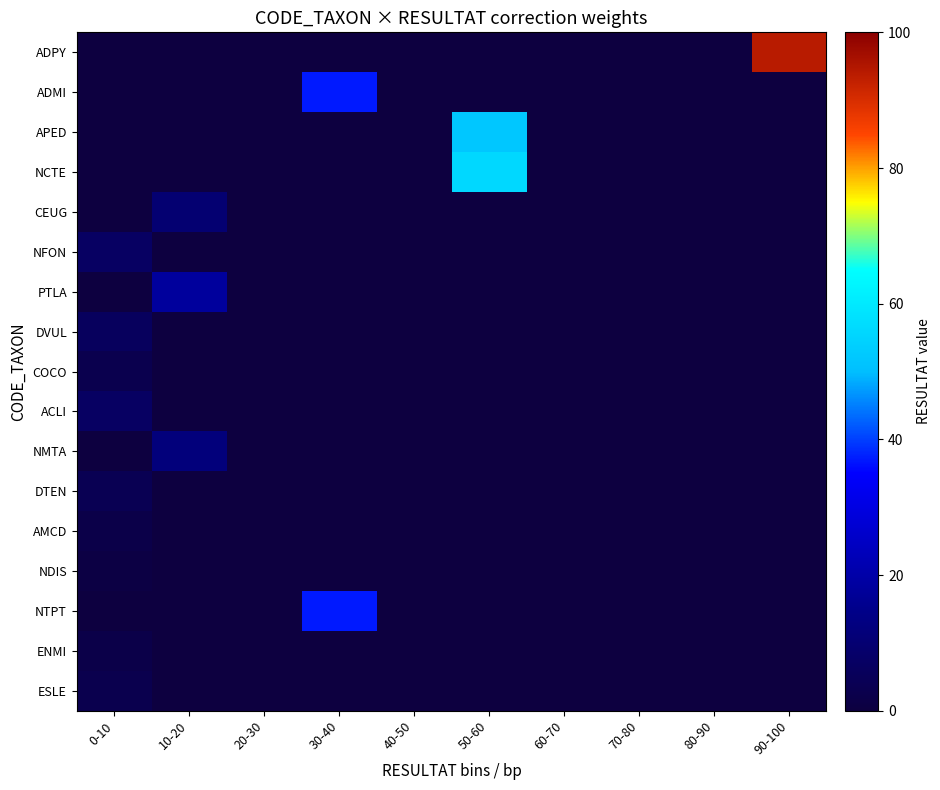

At 90-100, list the series in order from smallest to largest.

ADMI, APED, NCTE, CEUG, NFON, PTLA, DVUL, COCO, ACLI, NMTA, DTEN, AMCD, NDIS, NTPT, ENMI, ESLE, ADPY